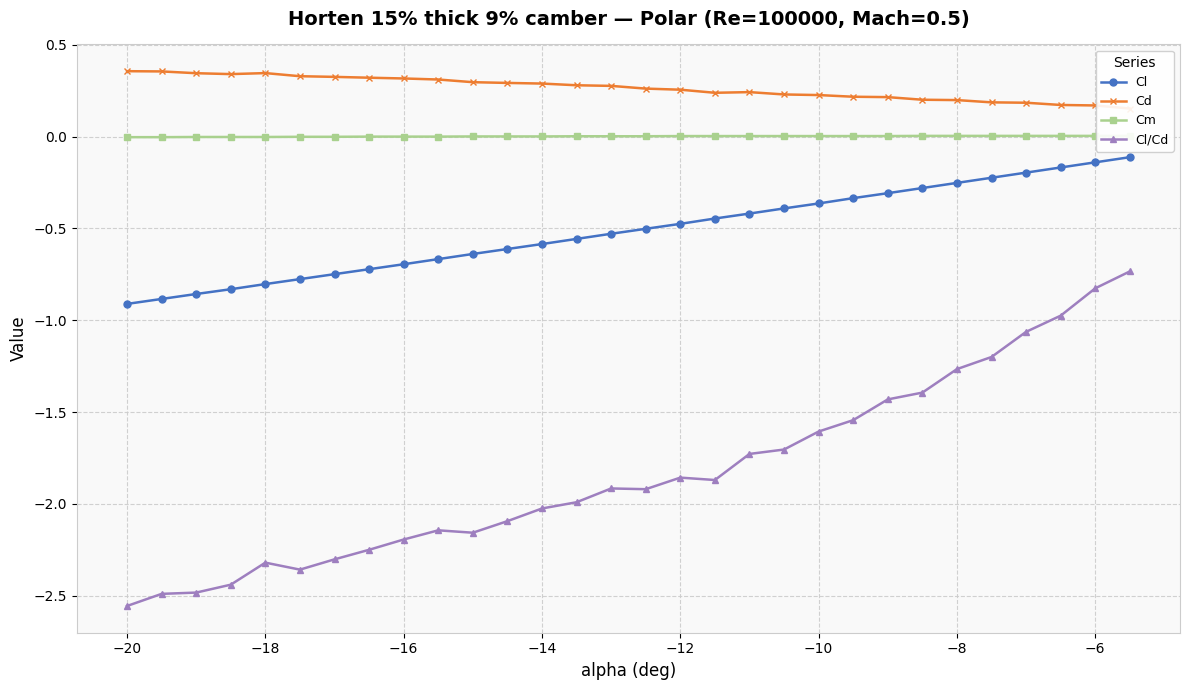

At which label does Cl/Cd reach its minimum?

−20